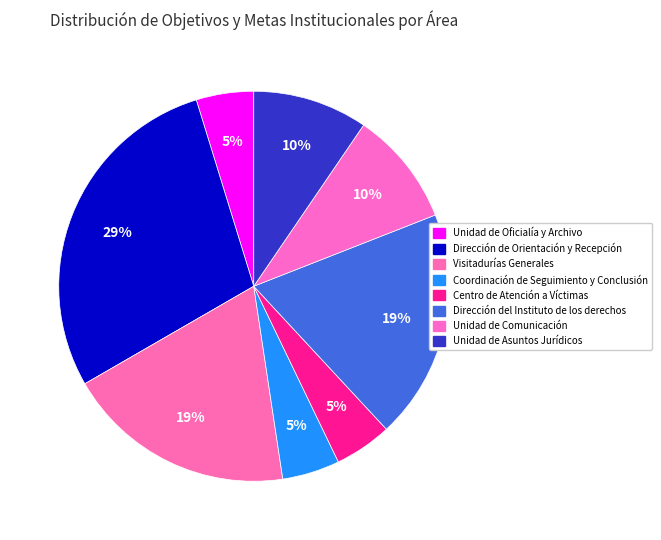

Count the number of slices in the pie.

8